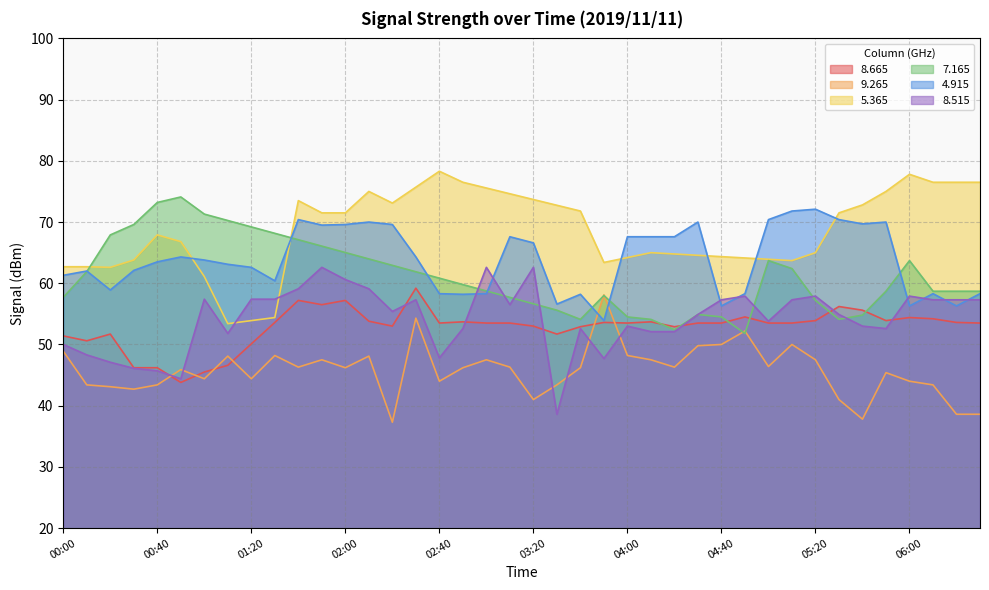

Between which two adjacent categories do   4.915 and   9.265 first intersect?

03:40 and 03:50